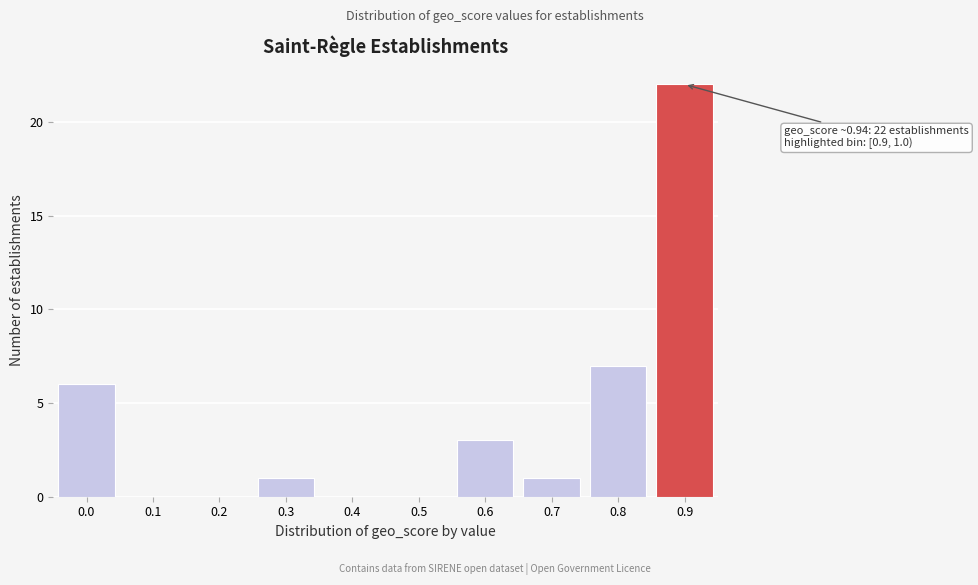

Reading right to left, transcribe all the data shown in this chart.

0.9=22	0.8=7	0.7=1	0.6=3	0.5=0	0.4=0	0.3=1	0.2=0	0.1=0	0.0=6